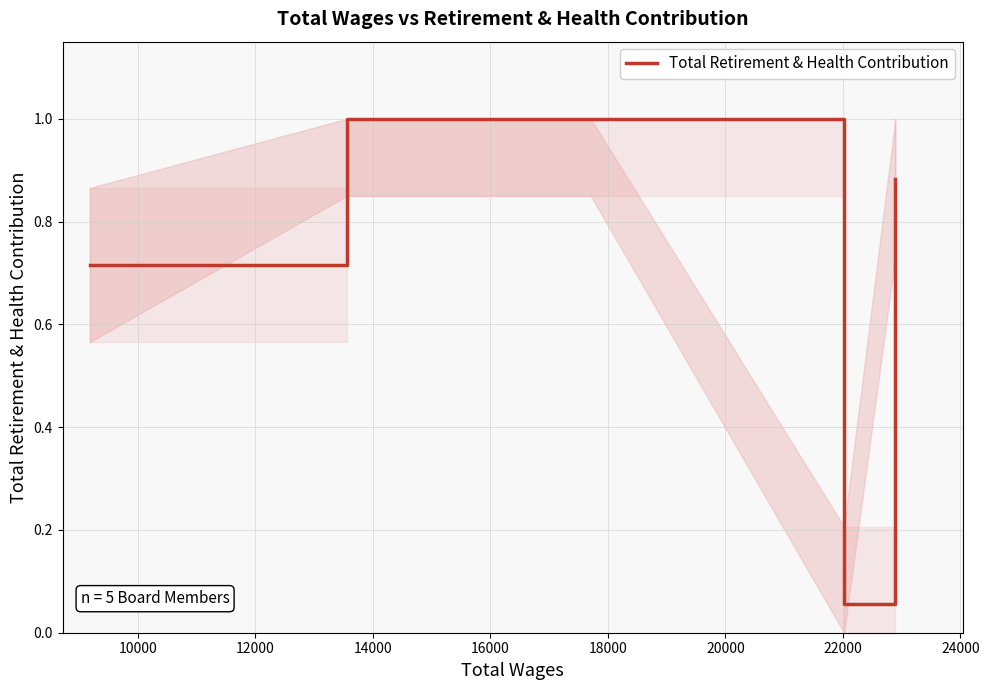

How many interior local valleys (lower than both neighbors) does the data have?

1